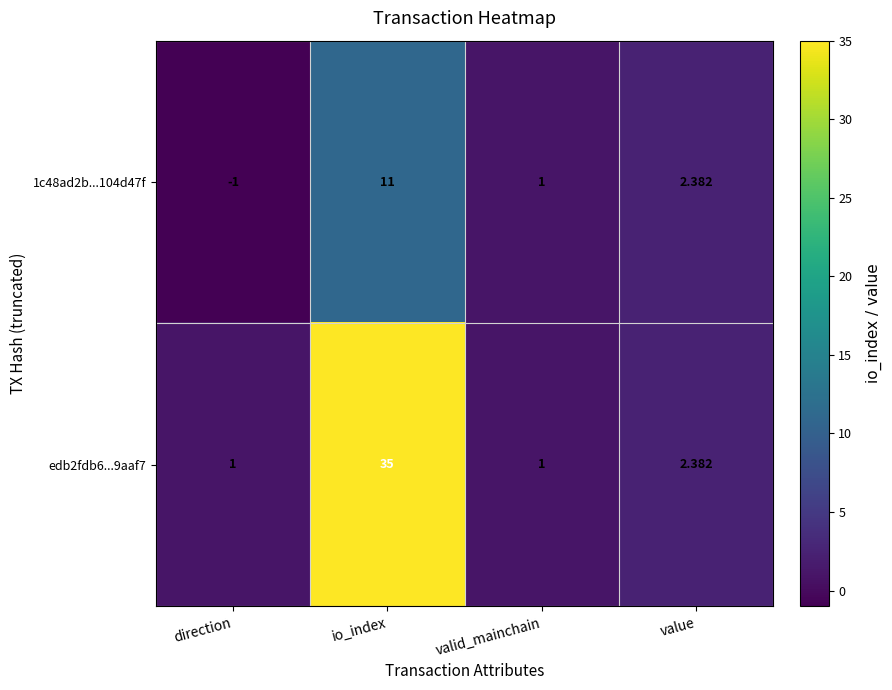

Which series has the widest spread of values?

edb2fdb6...9aaf7